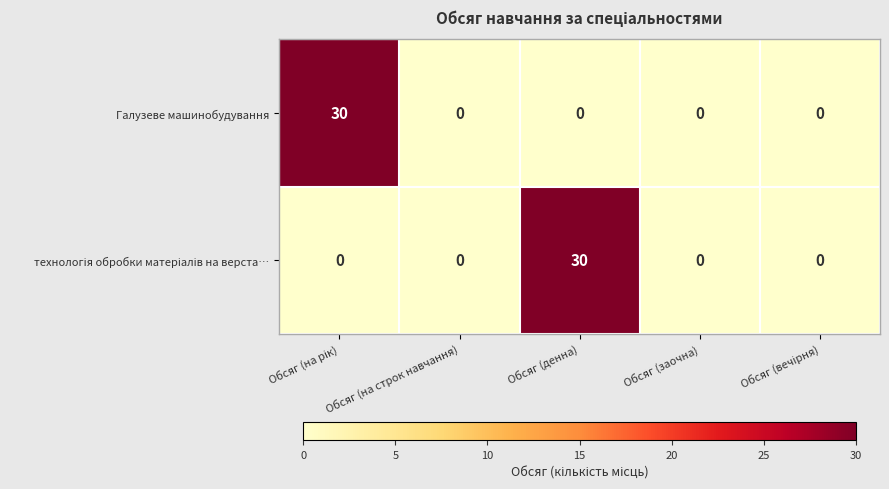

What is the average value of the Галузеве машинобудування series?

6